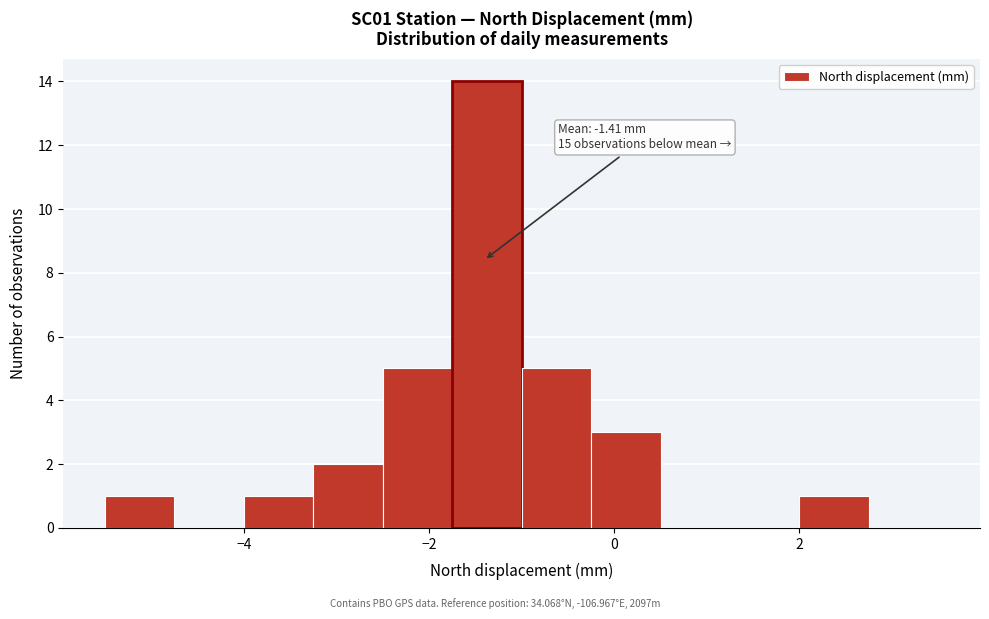

Around what value on the x-axis is the tallest bar? Give the approximate position of its centre, as read against the axis.

-1.4